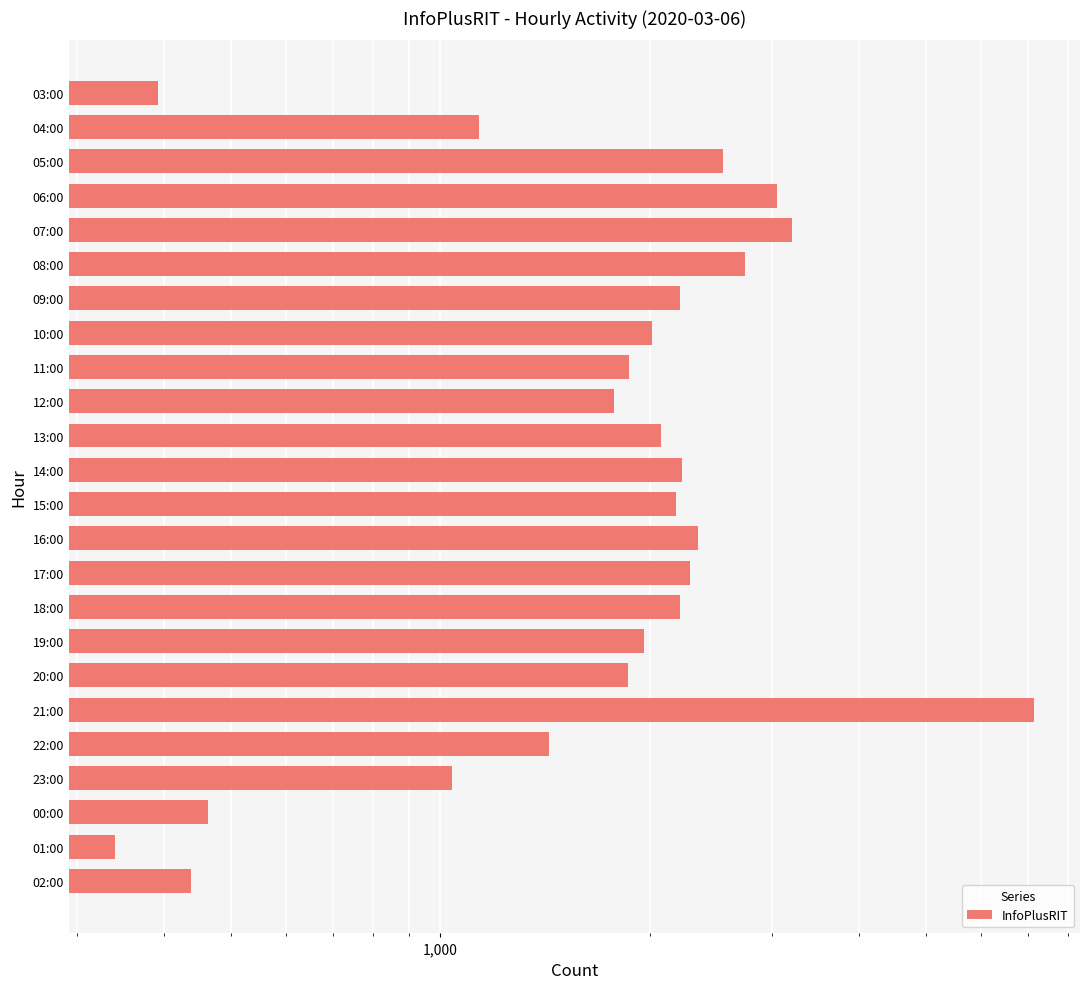

What is the smallest value displayed?

340